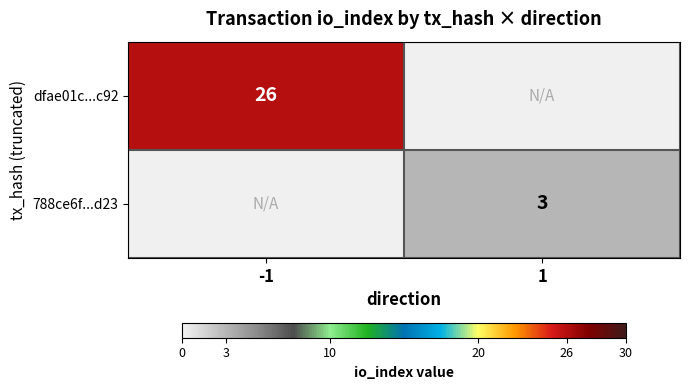

What is the minimum value shown in the chart?

3.0